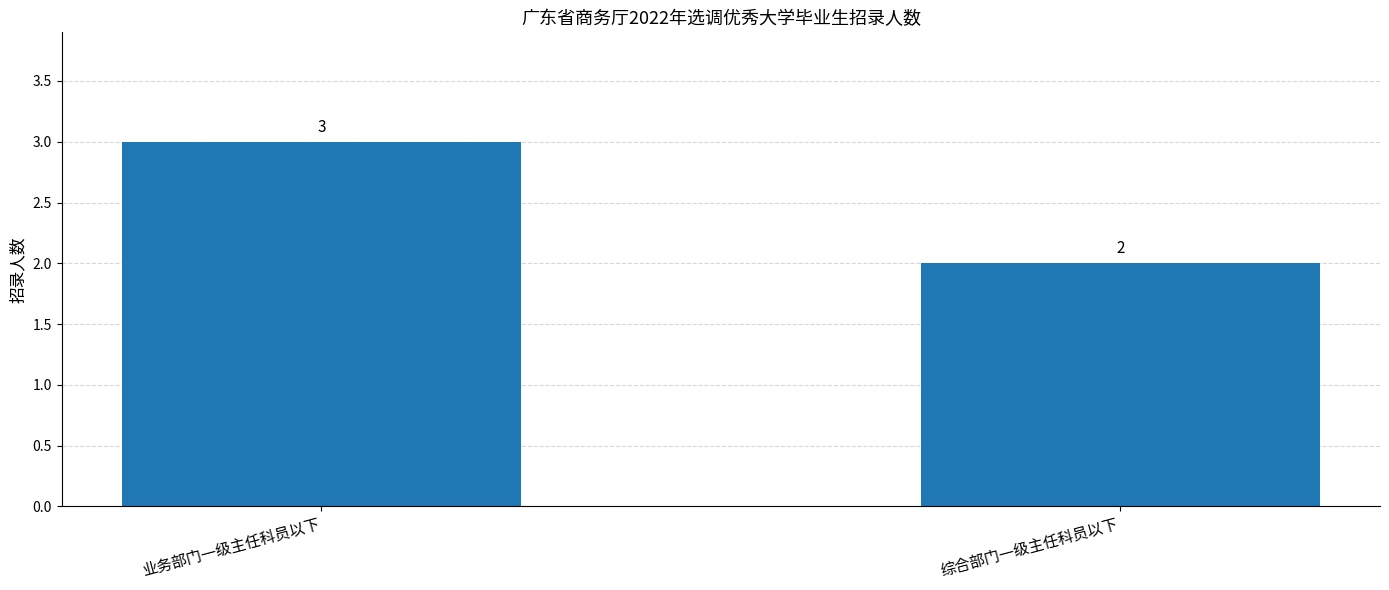

Approximately how many times larger is the value at 综合部门一级主任科员以下 compared to 业务部门一级主任科员以下?

0.7